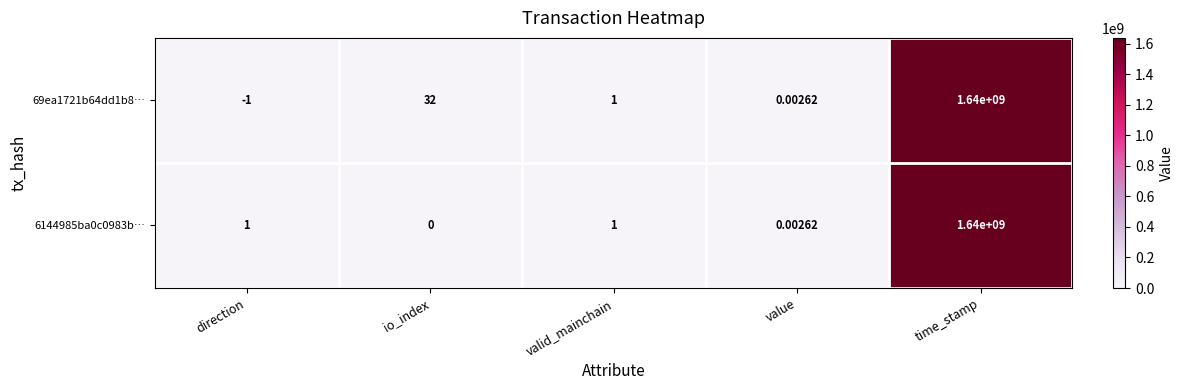

List the labels in order of 69ea1721b64dd1b8… value, smallest first.

direction, value, valid_mainchain, io_index, time_stamp